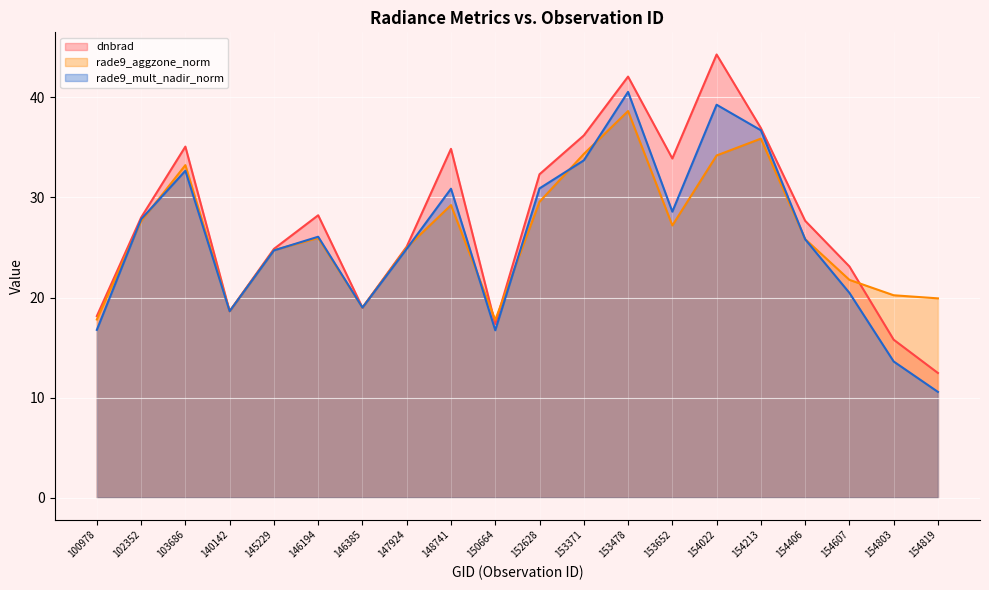

At how many categories does at least one series exceed 44?

1